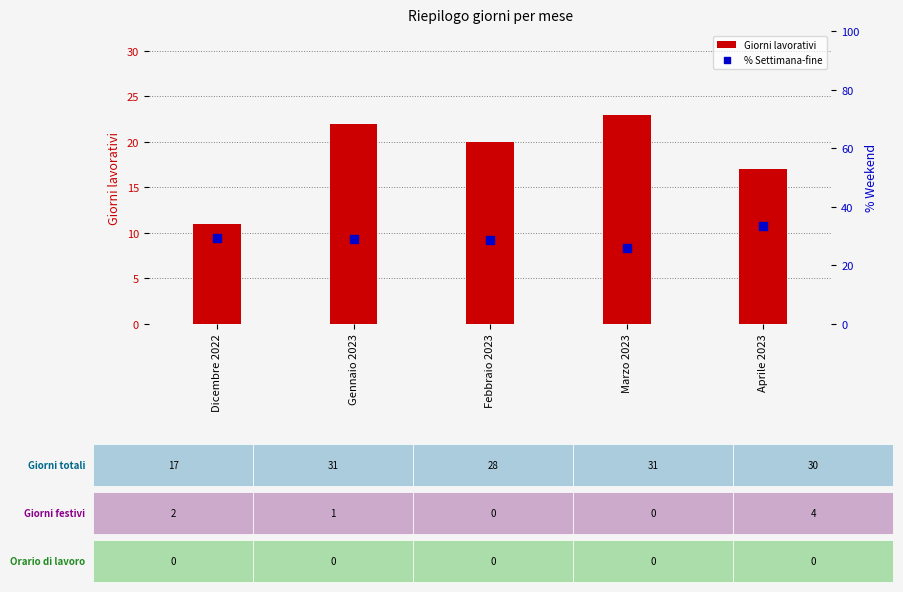

Which series reaches the maximum Y coordinate?

% Settimana-fine